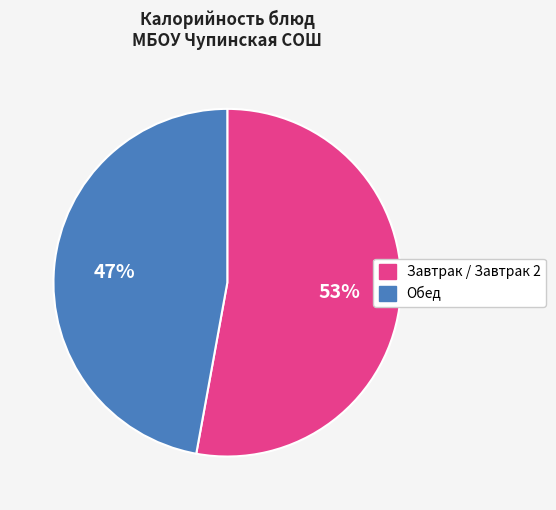

To the nearest percent, what is the difference between the largest and smallest slice percentages?

6%